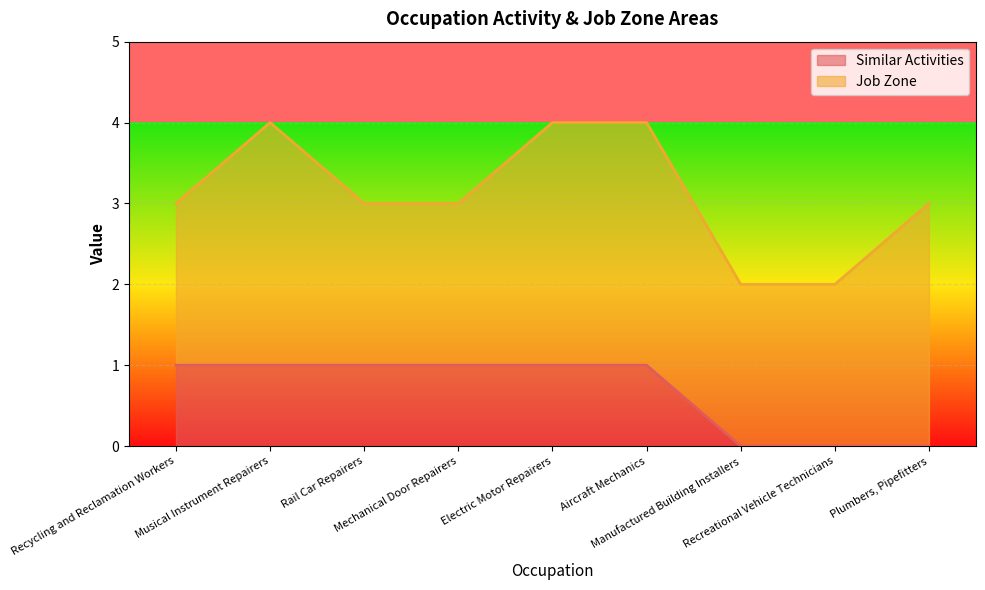

At which category does the chart reach its minimum across all series?

Manufactured Building Installers